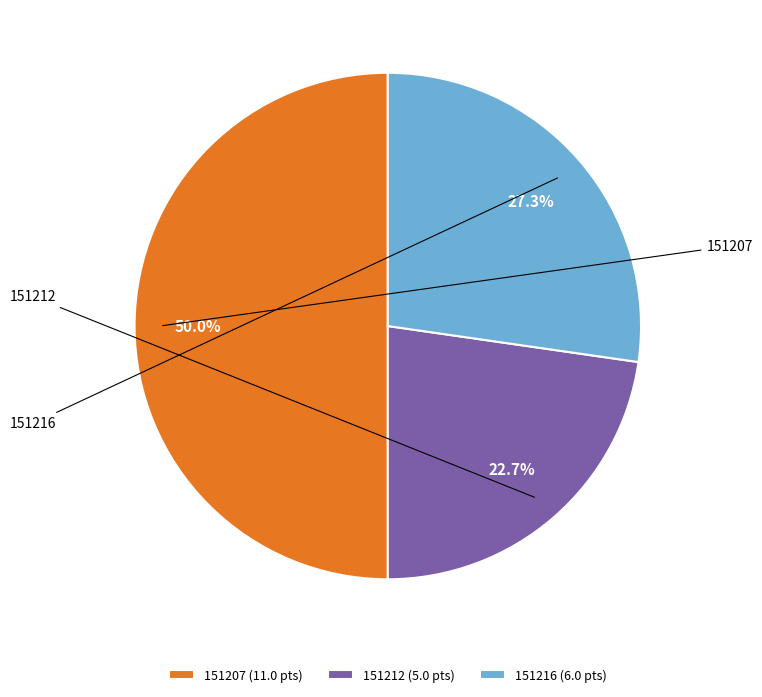

Is there a majority slice in this chart?

No